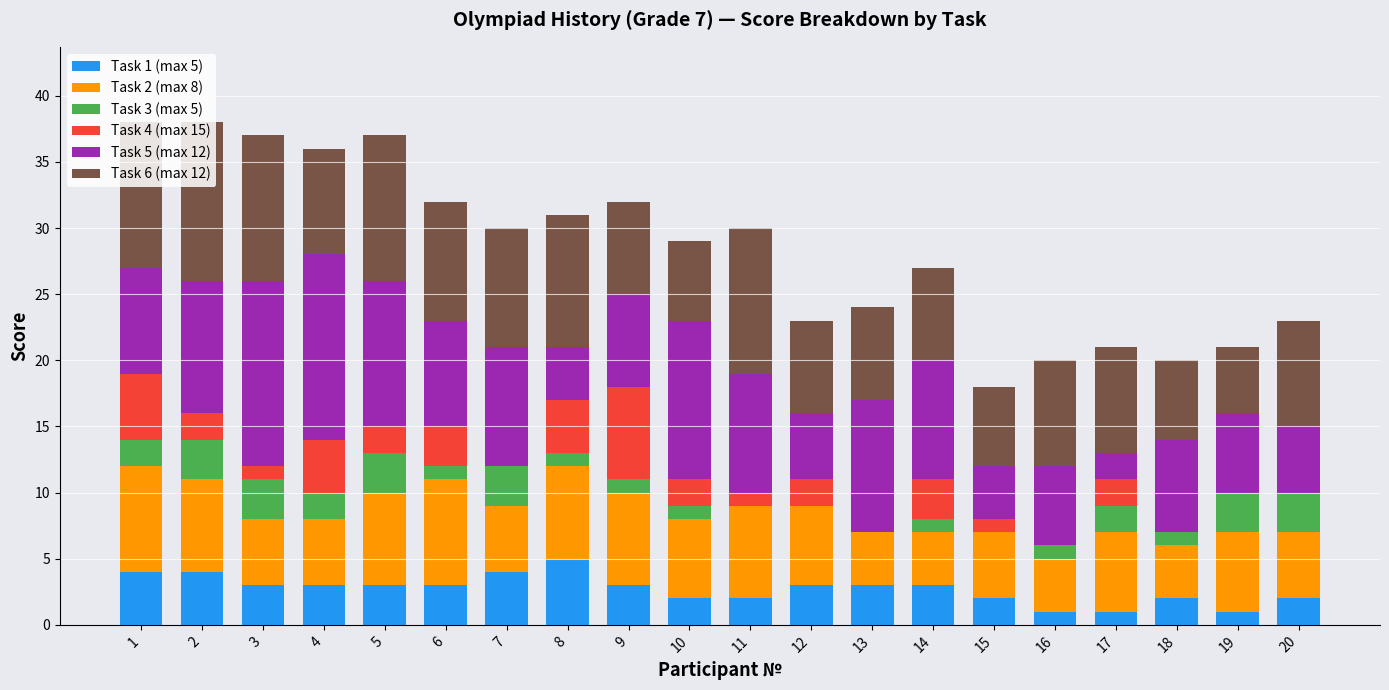

Is it true that Task 1 (max 5) equals 4 at 1?

True